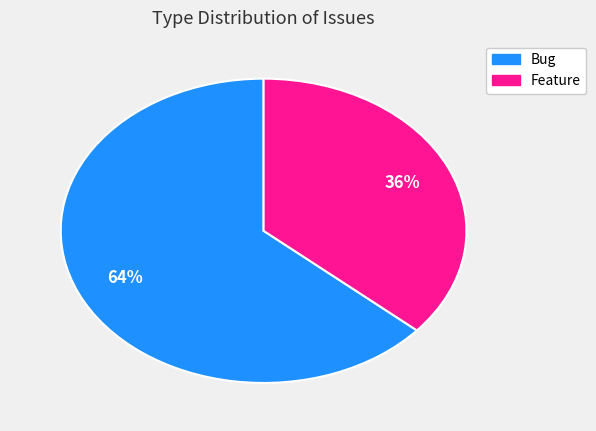

Is there a majority slice in this chart?

Yes